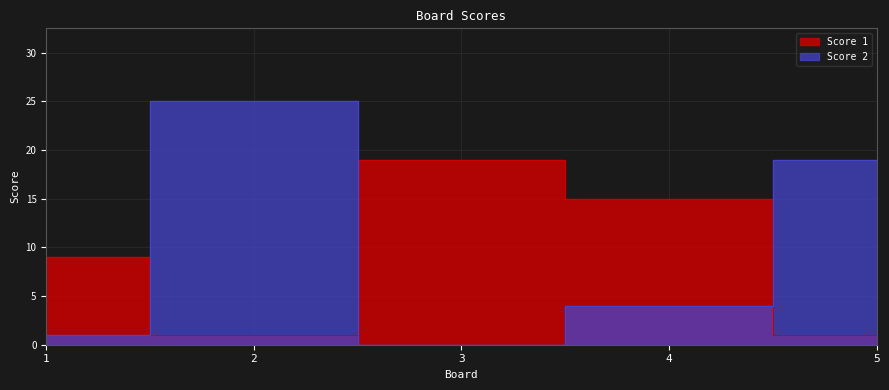

List the labels in order of Score 2 value, smallest first.

3, 1, 4, 5, 2